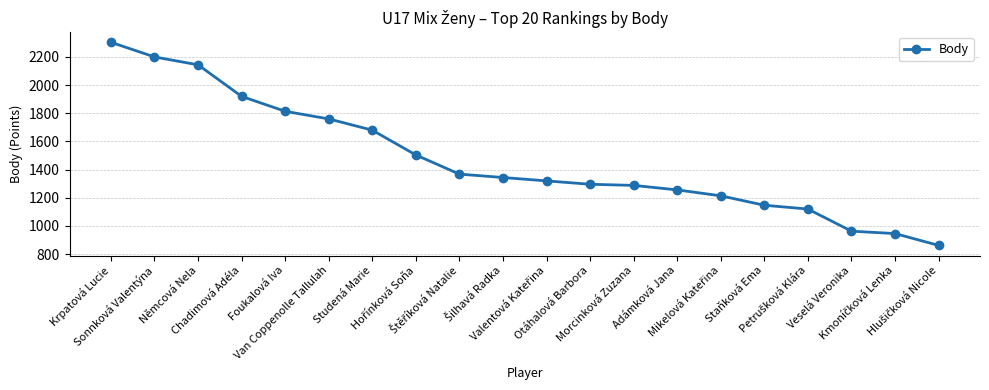

What position from the right is Otáhalová Barbora?

9